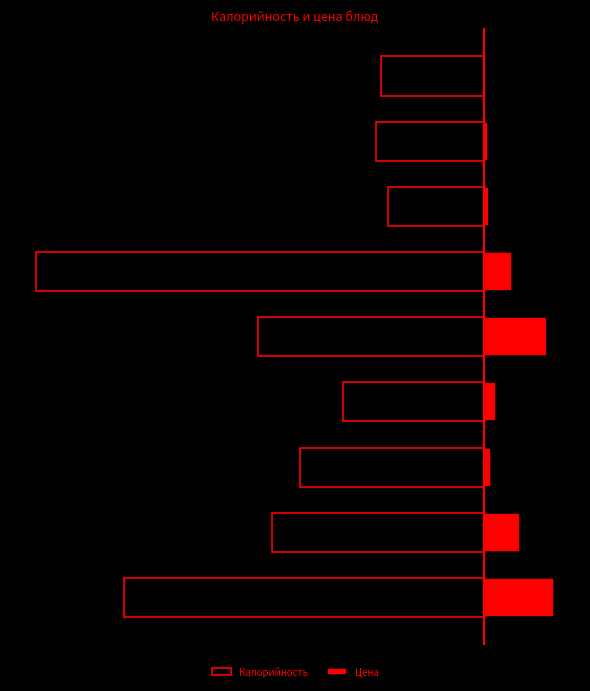

Does the chart contain any negative values?

Yes